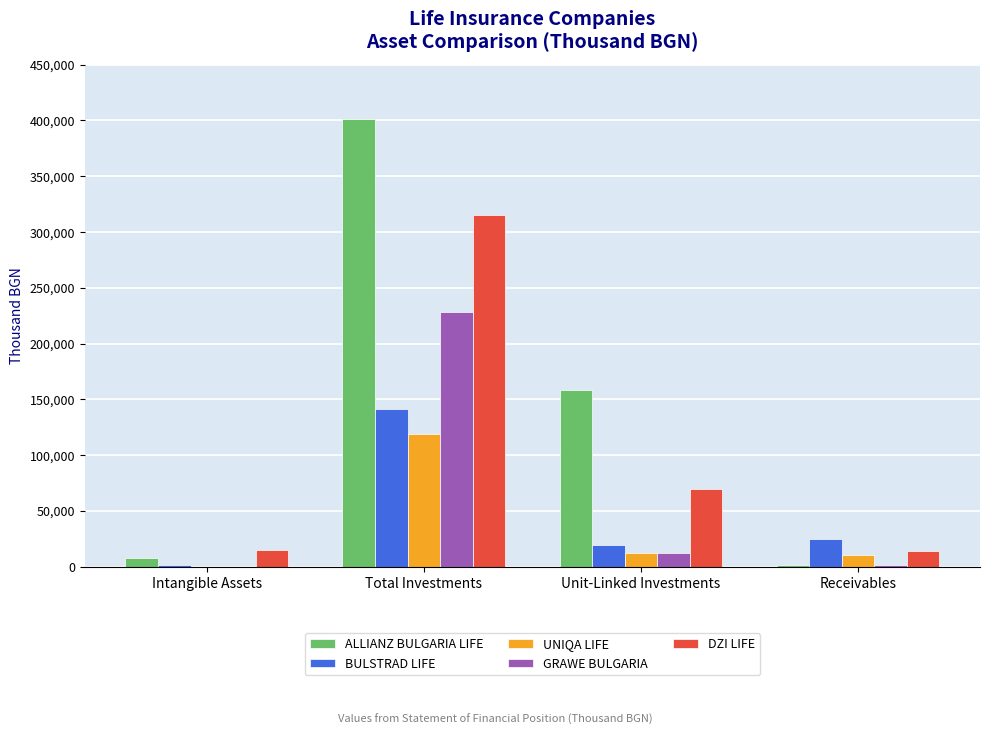

The DZI LIFE series shows 315529.8 at Total Investments. True or false?

True